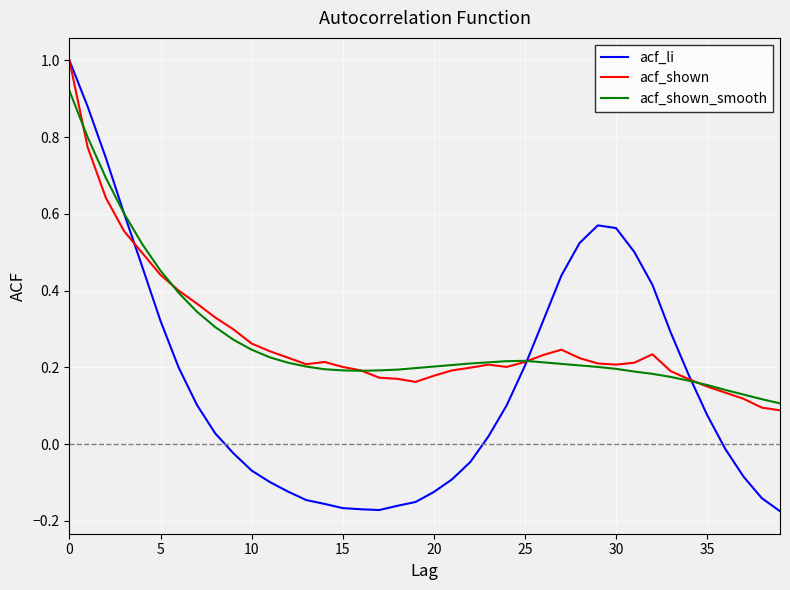

What is the maximum value shown in the chart?

1.0